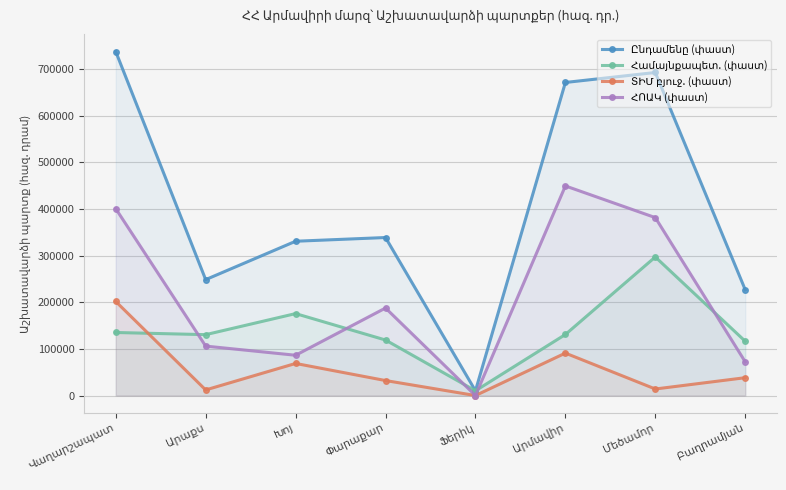

At which label is Ընդամենը (փաստ) closest to 373994?

Փարաքար